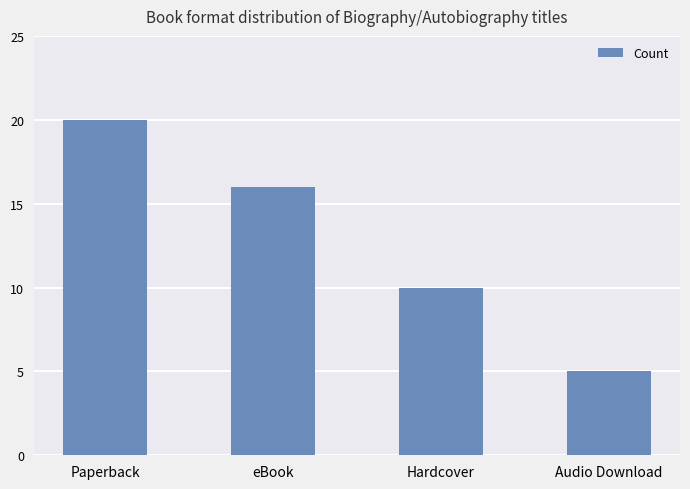

What is the ratio of the value at Paperback to the value at Audio Download?

4.0